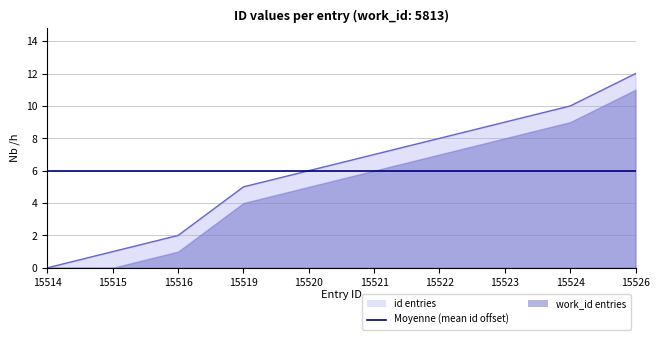

Reading left to right, what are all the values shown in this chart?

id entries: 0	1	2	5	6	7	8	9	10	12
Moyenne (mean id offset): 6	6	6	6	6	6	6	6	6	6